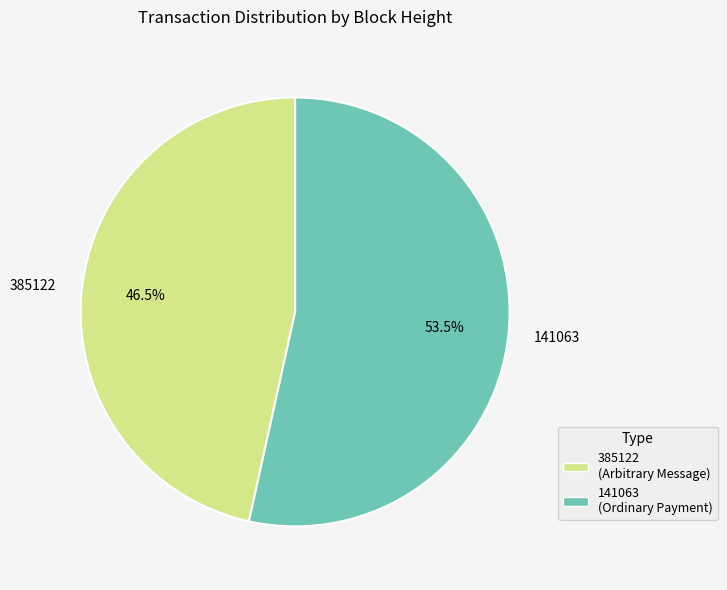

Is 141063 the majority of the pie?

Yes